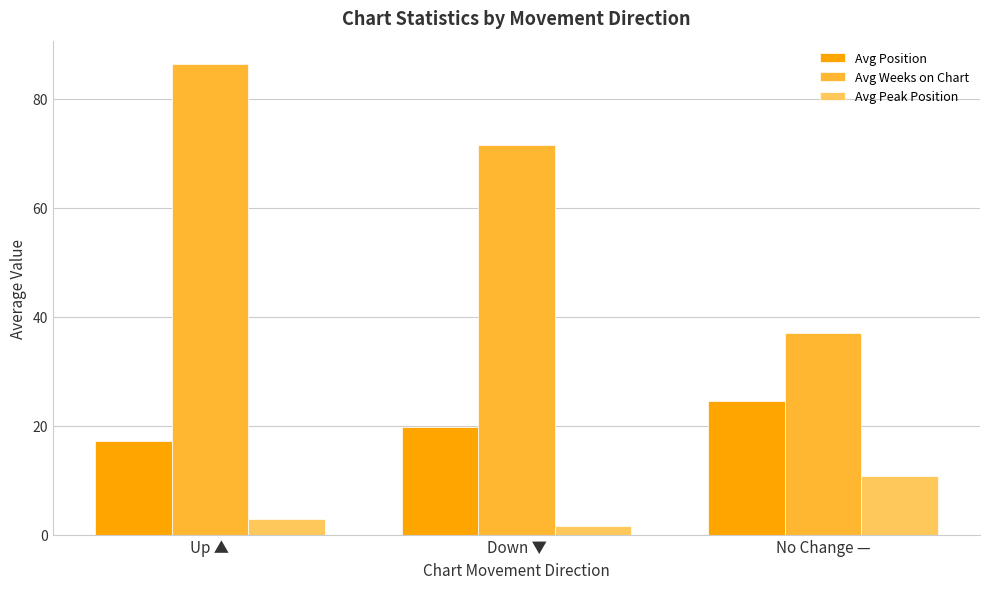

What is the difference between the Avg Position values at No Change — and Up ▲?

7.3